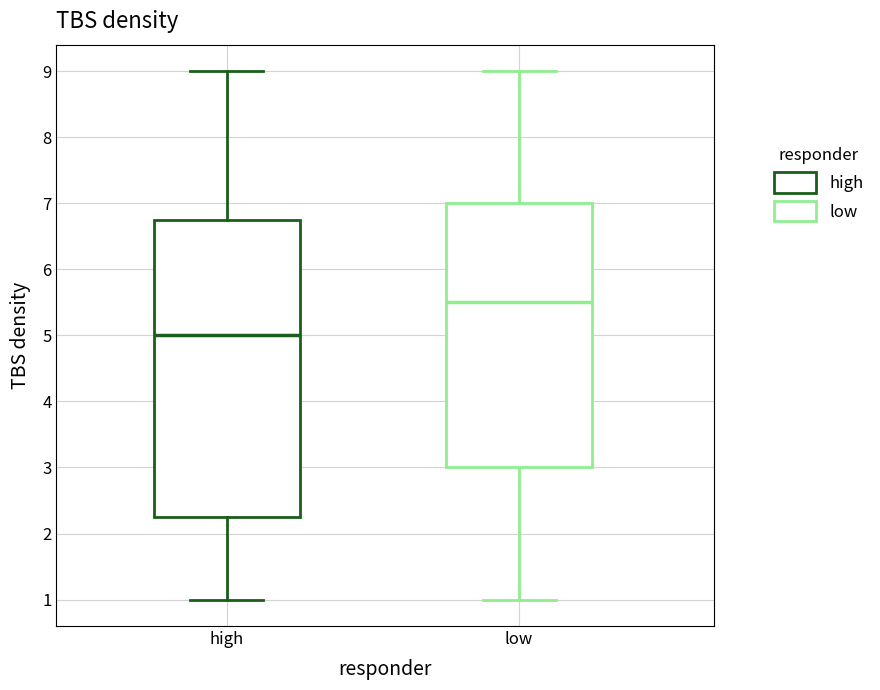

Where does the median line of the box for low sit on the y-axis? The values are not printed on the chart, so give them approximately, as read against the axis.

5.5